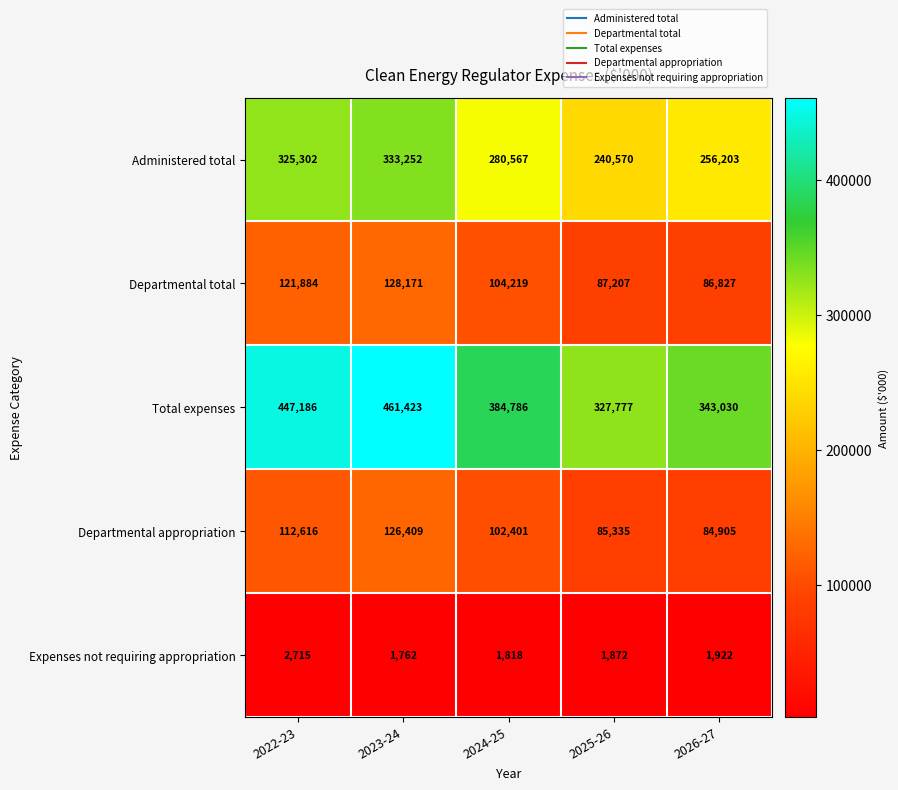

At which label is Departmental total closest to 107499?

2024-25